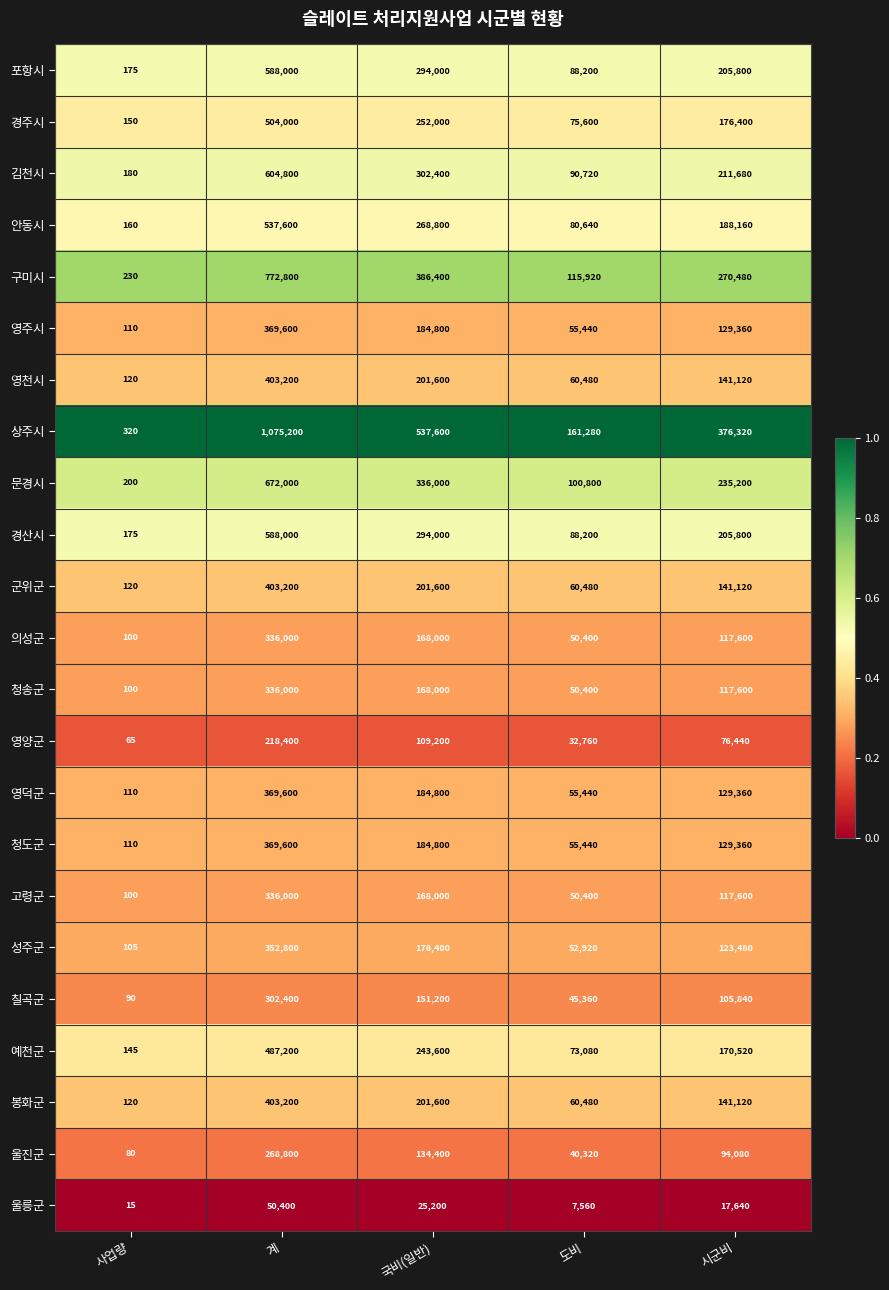

How many categories are shown in the chart?

5